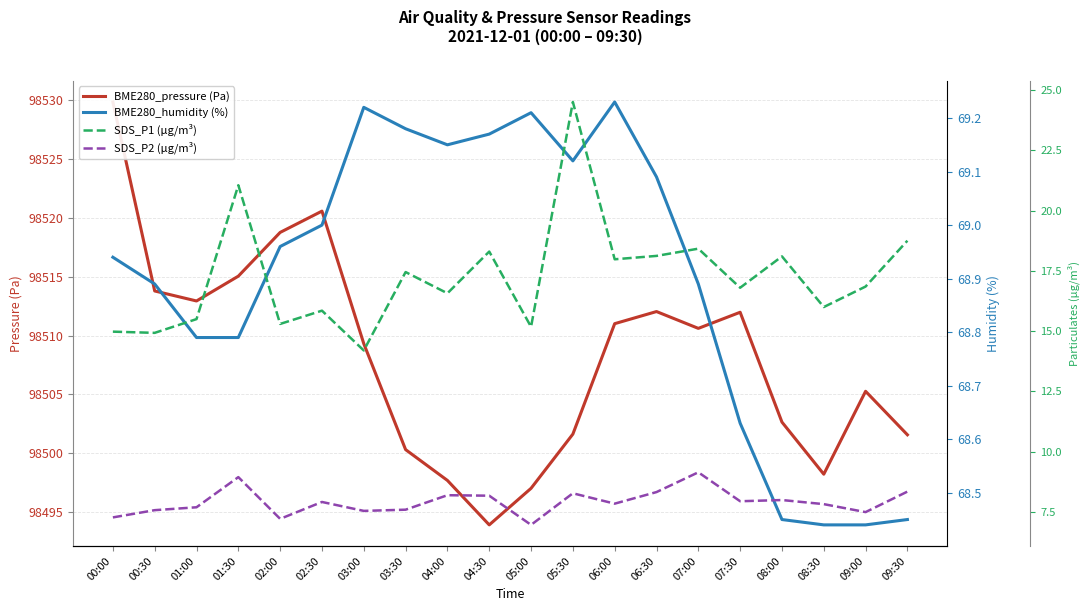

In BME280_pressure (Pa), how many points are lower than both neighbors (excluding endpoints)?

4